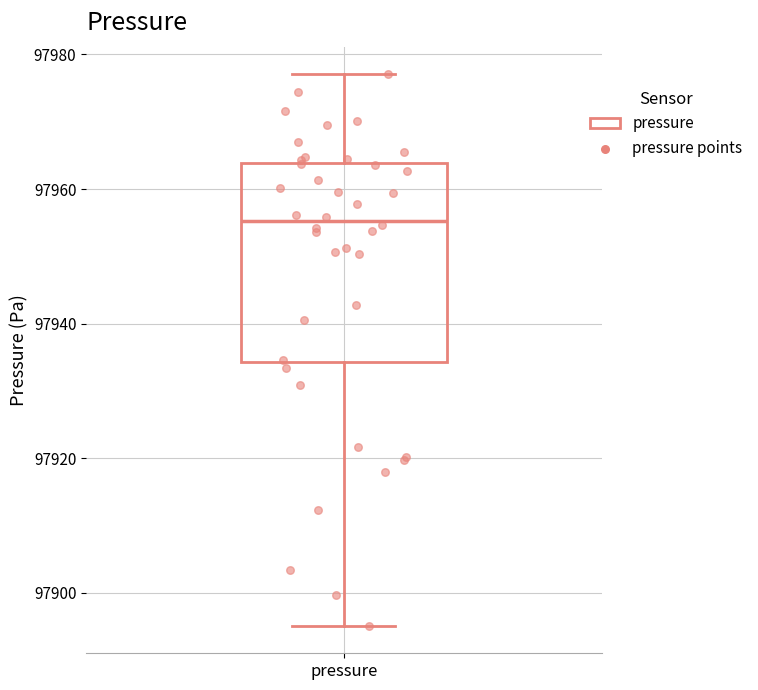

Where does the median line of the box for pressure sit on the y-axis? The values are not printed on the chart, so give them approximately, as read against the axis.

97956